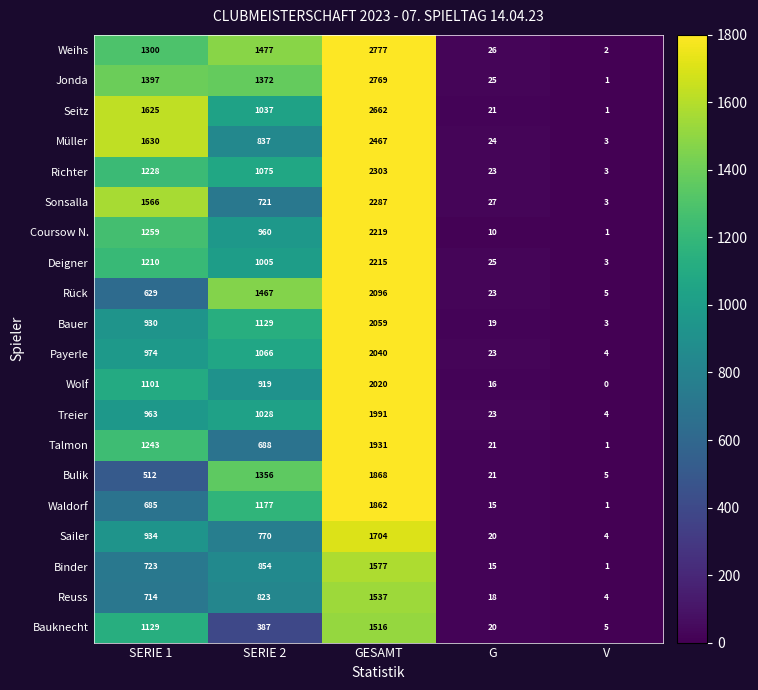

What is the sum of the Bulik values at SERIE 2 and G?

1377